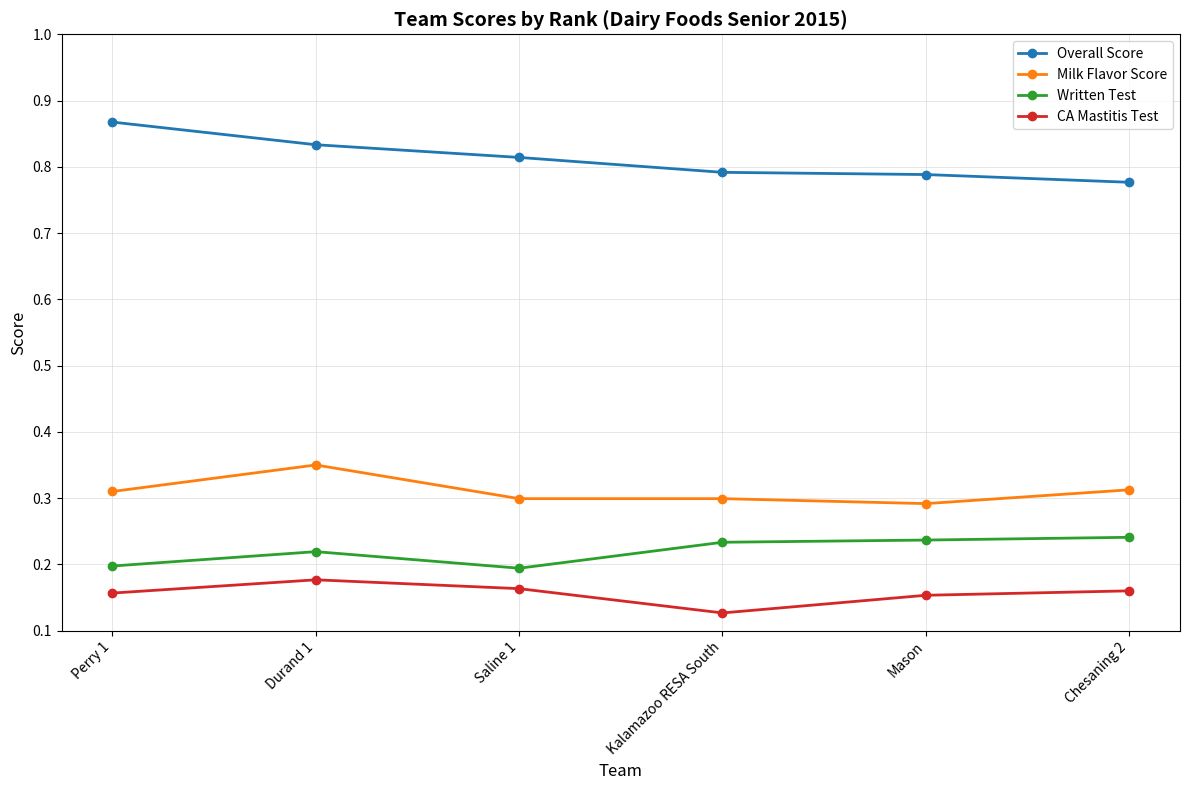

Which series has the largest total across all categories?

Overall Score